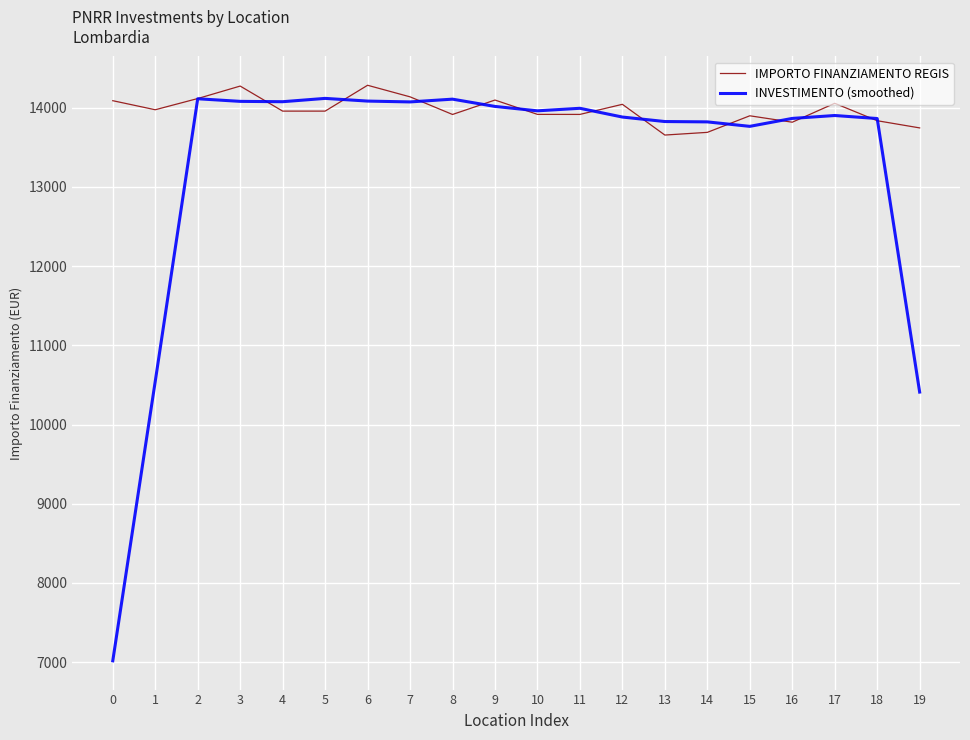

Which series has the widest spread of values?

INVESTIMENTO (smoothed)